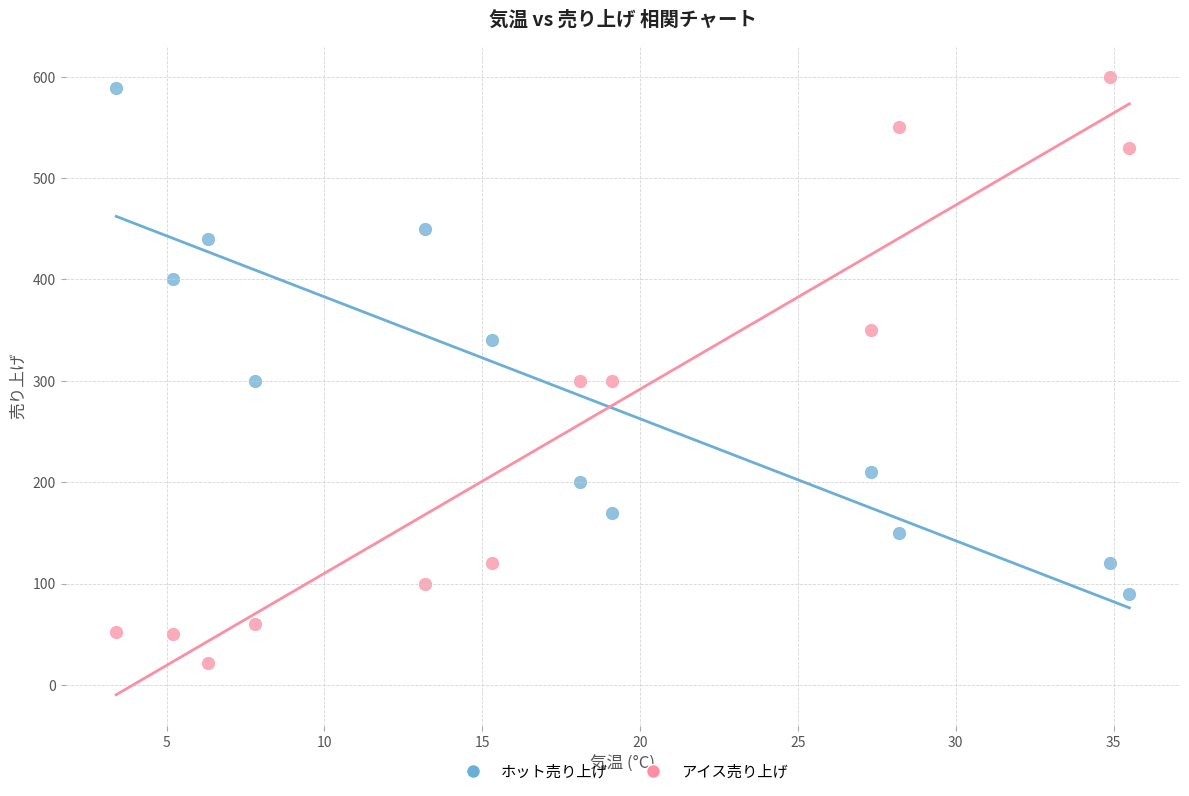

Which series has the largest Y range (max minus min)?

アイス売り上げ